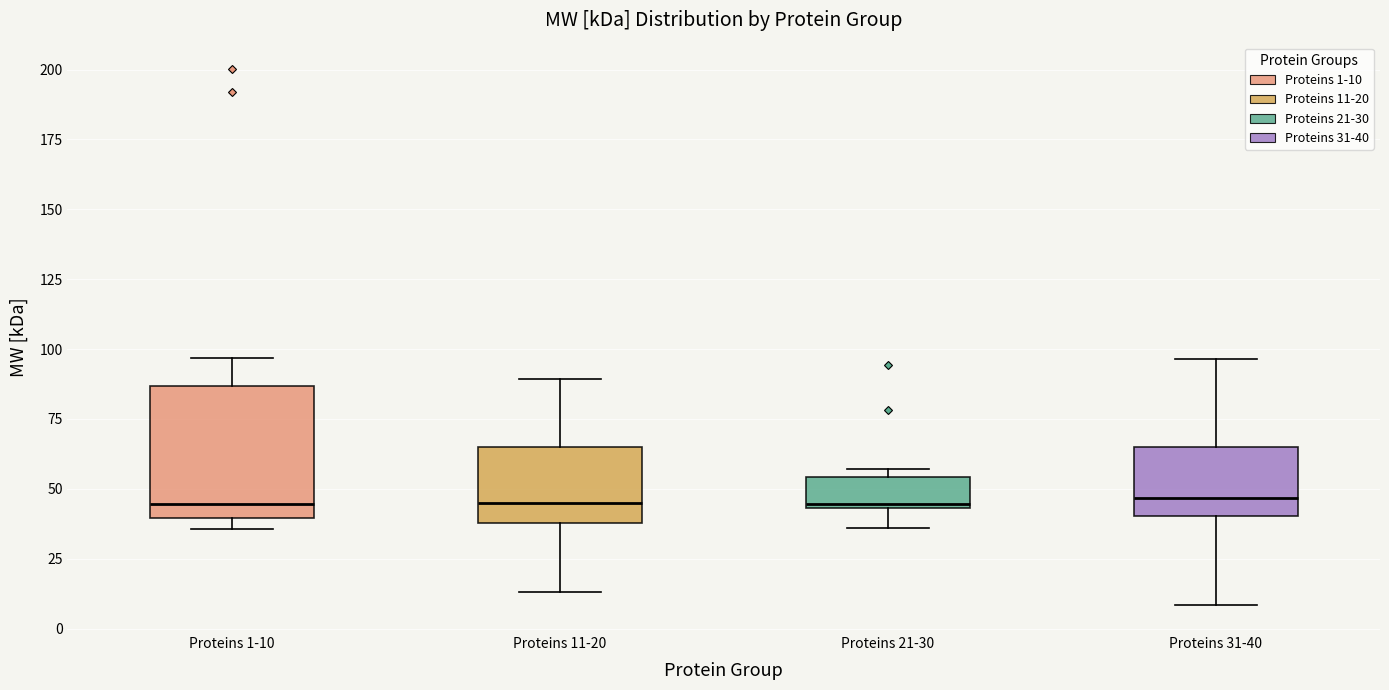

Reading left to right, transcribe this box plot: for each box, give where its median line is, the range the box spans, and where its two whiskers end, as read against the y-axis. The values are not printed on the chart, so give them approximately, as read against the axis.

Proteins 1-10: median 45, box 40 to 85, whiskers 35 to 95
Proteins 11-20: median 45, box 40 to 65, whiskers 15 to 90
Proteins 21-30: median 45, box 45 to 55, whiskers 35 to 55 (just above the box's upper edge)
Proteins 31-40: median 45, box 40 to 65, whiskers 10 to 95